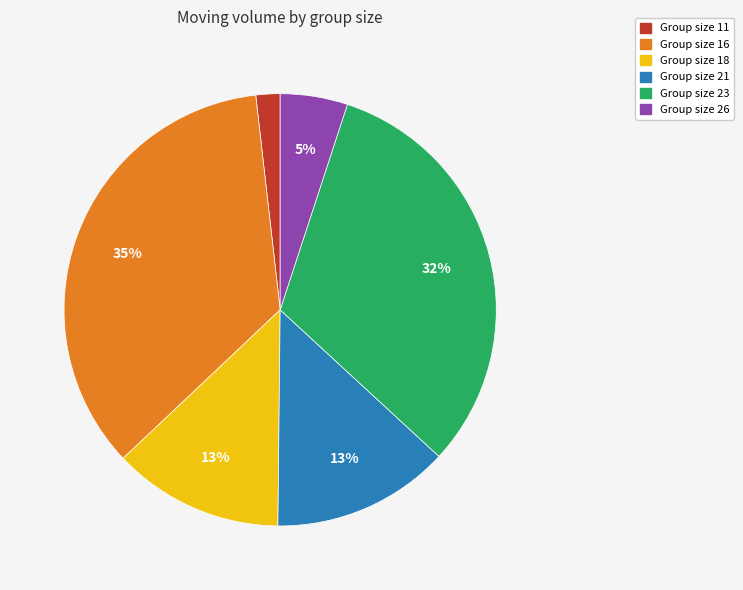

To the nearest percent, what is the average slice percentage?

17%